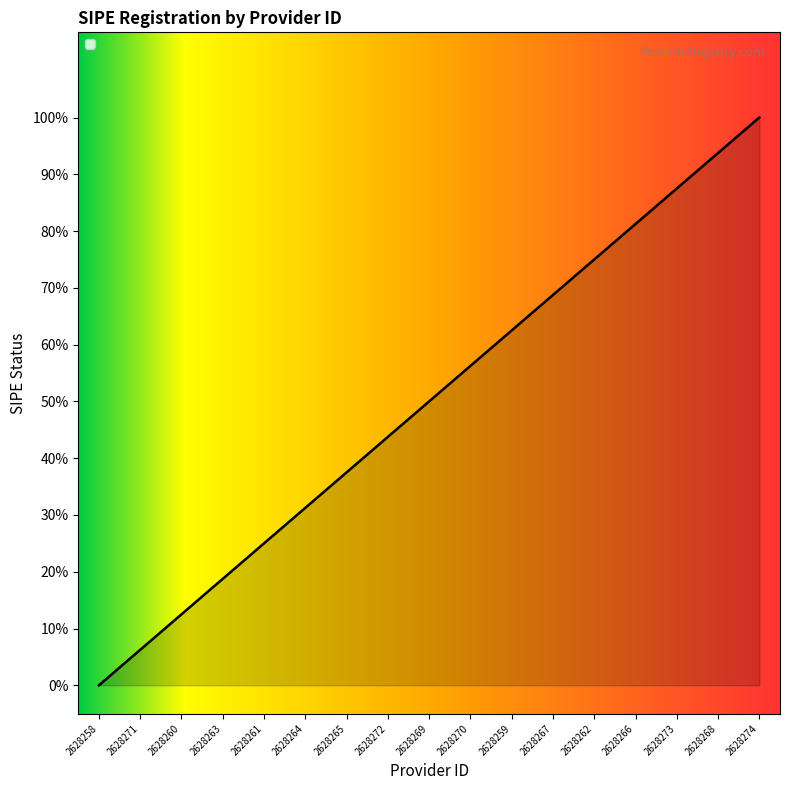

What position from the left is 2628270?

10